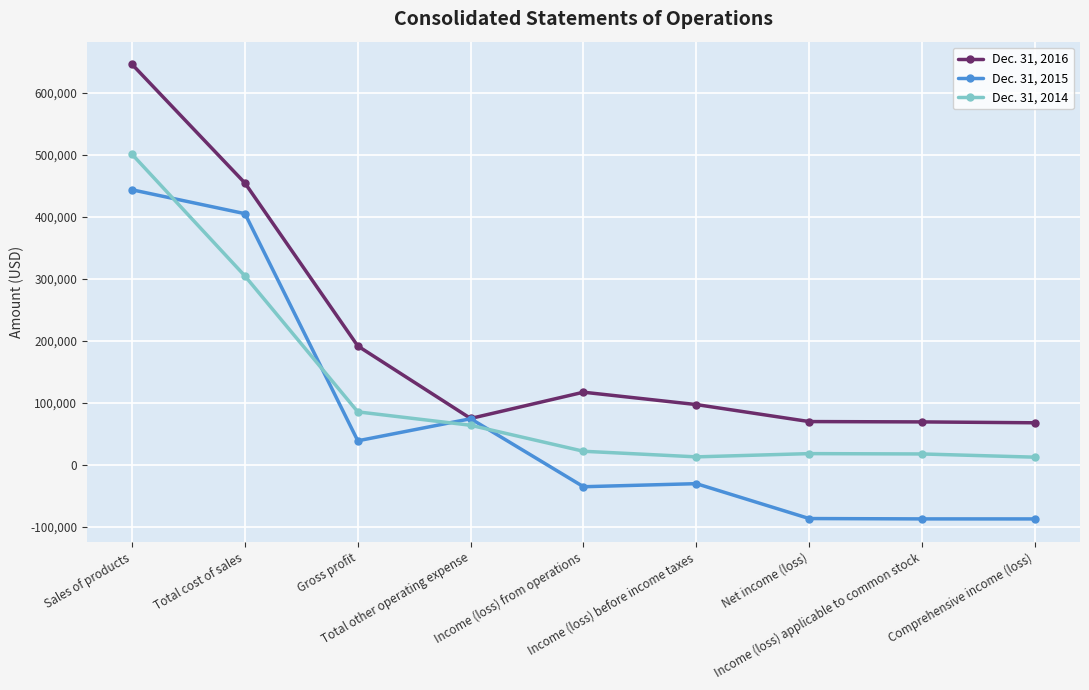

At which category is the sum across all series the highest?

Sales of products